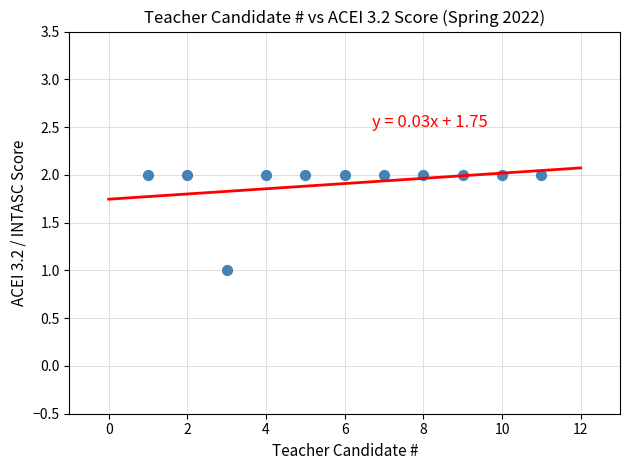

What is the range of X values (max minus min)?

10